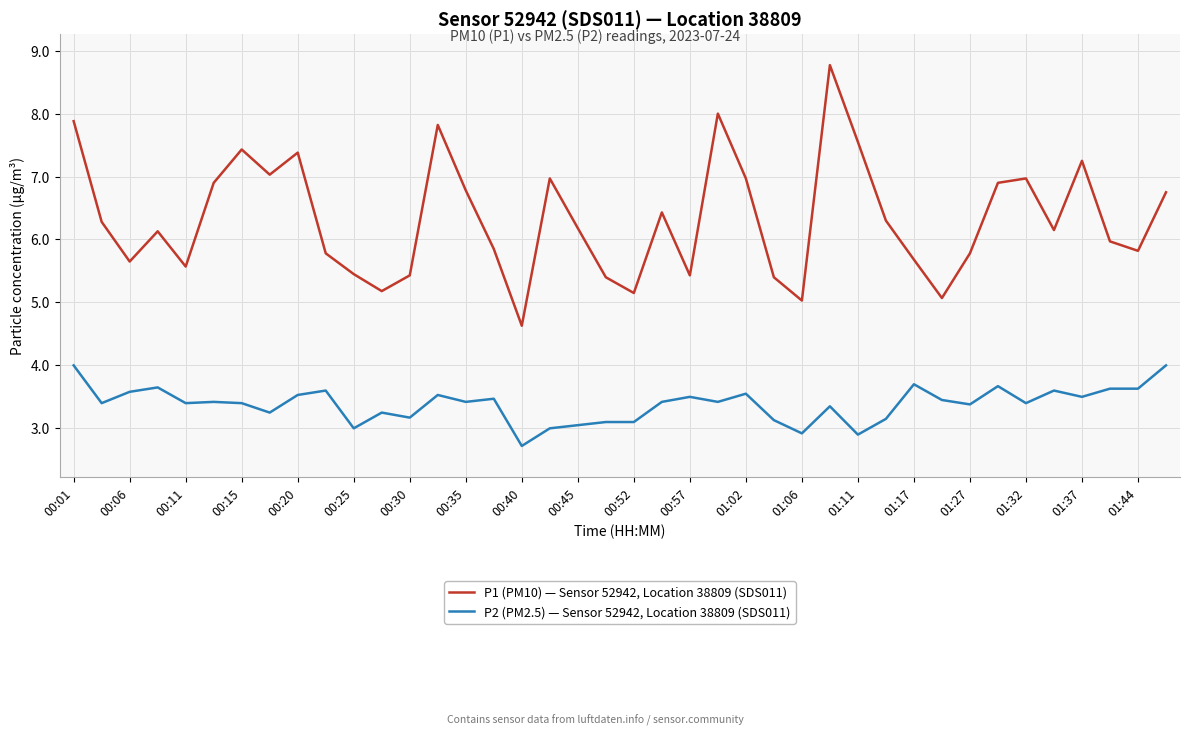

What is the difference between the second highest and second lowest values in the P1 (PM10) — Sensor 52942, Location 38809 (SDS011) series?

3.0